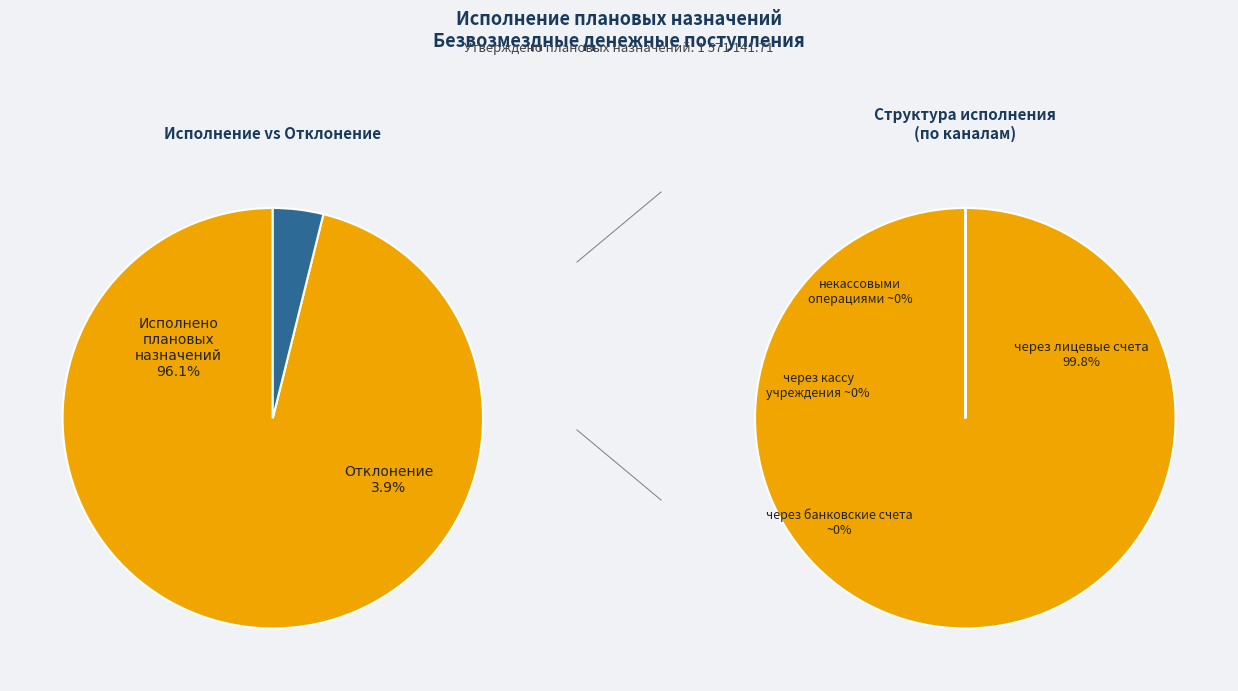

Which category has the biggest portion of the pie?

через лицевые счета